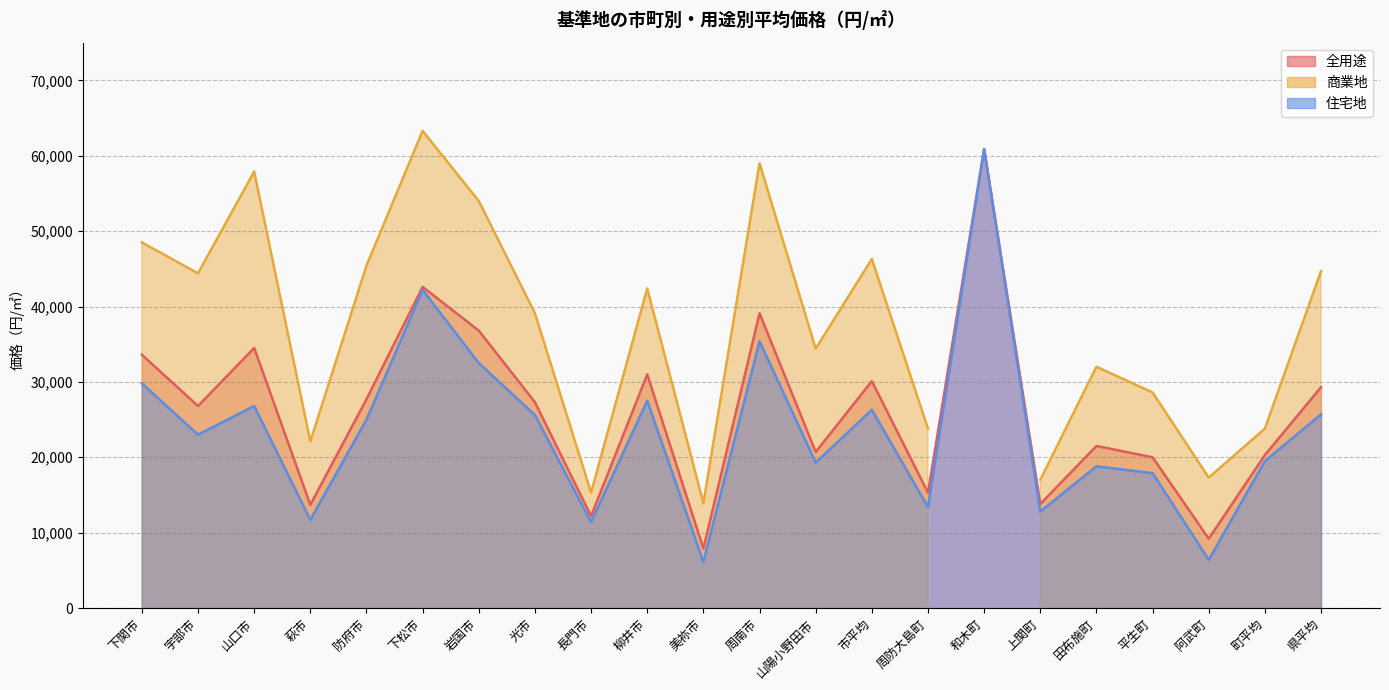

What is the value of the 全用途 point at the 9th from the left?

12200